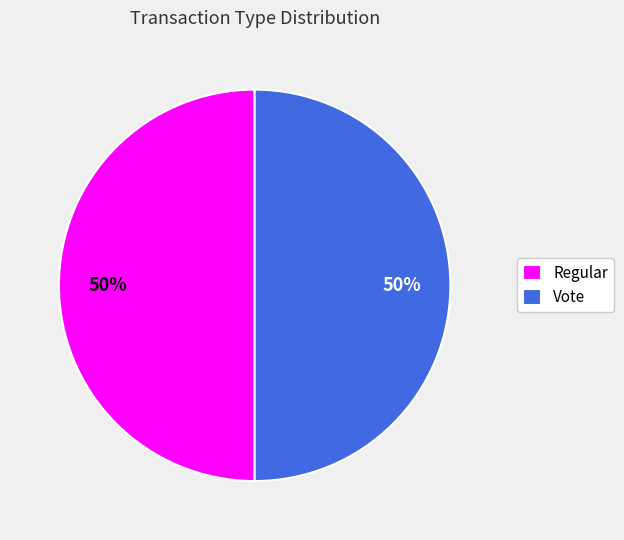

What percentage is the Regular slice, to the nearest percent?

50%